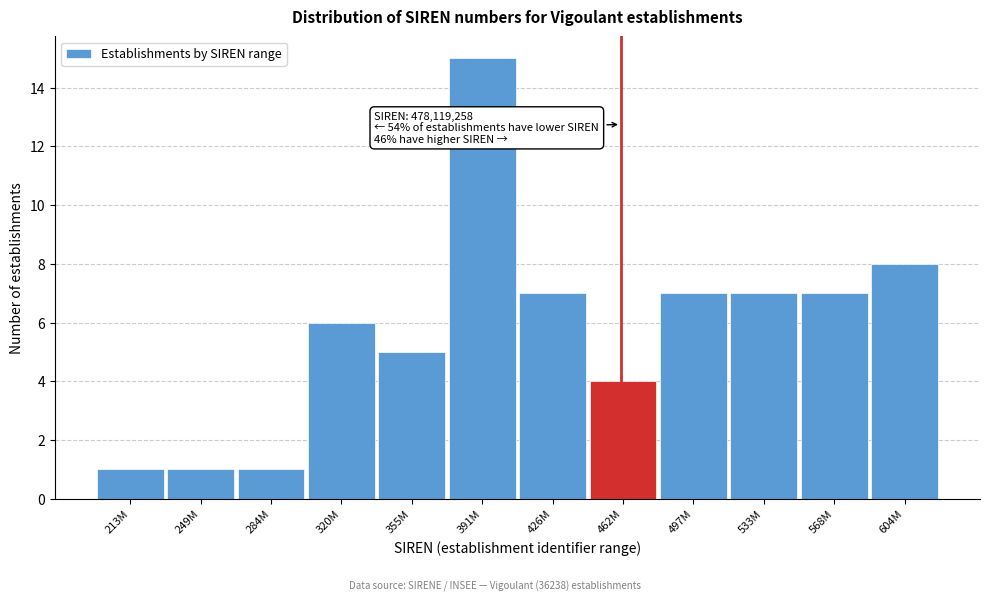

Reading left to right, transcribe all the data shown in this chart.

1	1	1	6	5	15	7	4	7	7	7	8